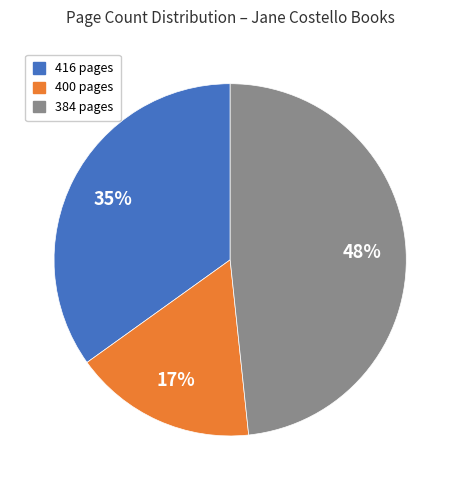

To the nearest percent, what is the average slice percentage?

33%